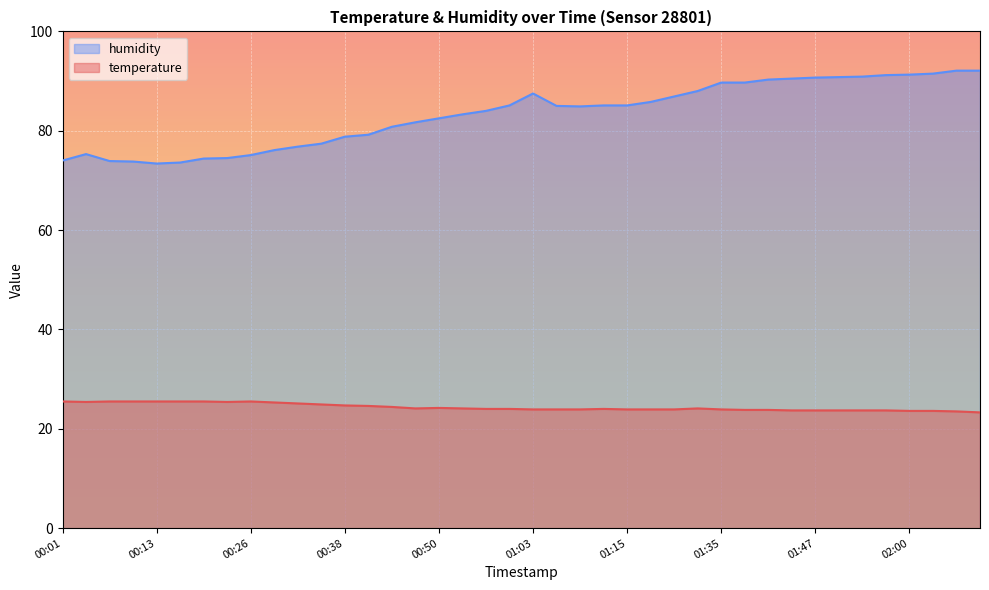

Reading left to right, what are all the values shown in this chart?

temperature: 00:01=25.5	00:04=25.4	00:07=25.5	00:10=25.5	00:13=25.5	00:16=25.5	00:20=25.5	00:23=25.4	00:26=25.5	00:29=25.3	00:32=25.1	00:35=24.9	00:38=24.7	00:41=24.6	00:44=24.4	00:47=24.1	00:50=24.2	00:53=24.1	00:56=24.0	01:00=24.0	01:03=23.9	01:06=23.9	01:09=23.9	01:12=24.0	01:15=23.9	01:18=23.9	01:25=23.9	01:32=24.1	01:35=23.9	01:38=23.8	01:41=23.8	01:44=23.7	01:47=23.7	01:51=23.7	01:54=23.7	01:57=23.7	02:00=23.6	02:03=23.6	02:06=23.5	02:09=23.3
humidity: 00:01=74.0	00:04=75.3	00:07=73.9	00:10=73.8	00:13=73.4	00:16=73.6	00:20=74.4	00:23=74.5	00:26=75.1	00:29=76.1	00:32=76.8	00:35=77.4	00:38=78.8	00:41=79.2	00:44=80.8	00:47=81.7	00:50=82.5	00:53=83.3	00:56=84.0	01:00=85.1	01:03=87.5	01:06=85.0	01:09=84.9	01:12=85.1	01:15=85.1	01:18=85.8	01:25=86.9	01:32=88.0	01:35=89.7	01:38=89.7	01:41=90.3	01:44=90.5	01:47=90.7	01:51=90.8	01:54=90.9	01:57=91.2	02:00=91.3	02:03=91.5	02:06=92.1	02:09=92.1